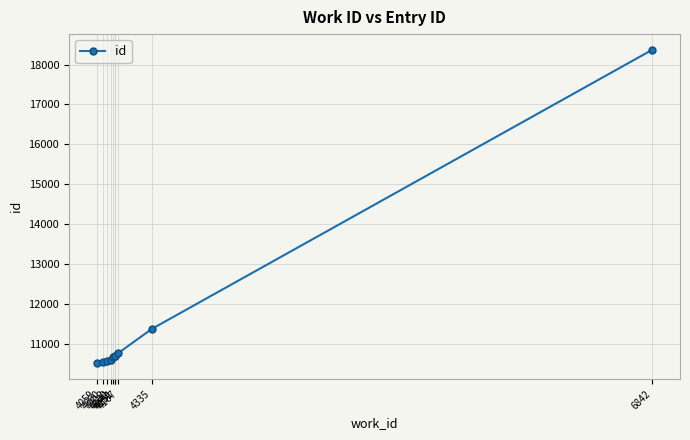

What is the sum of the values at 4167 and 4141?

21419